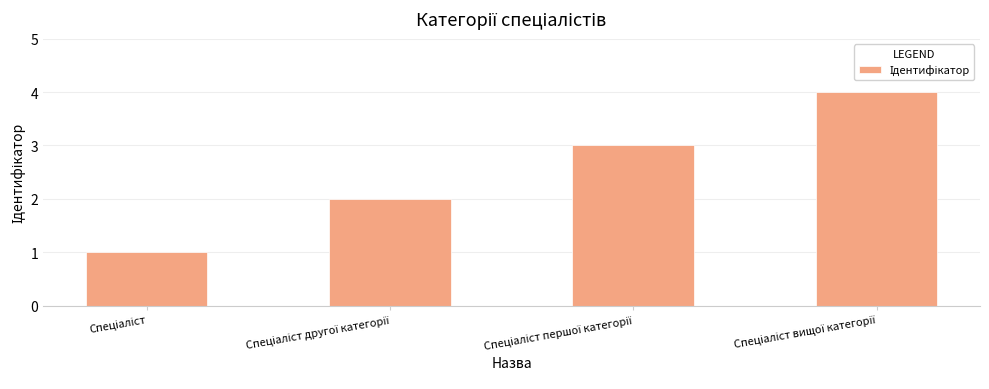

What is the sum of all values?

10